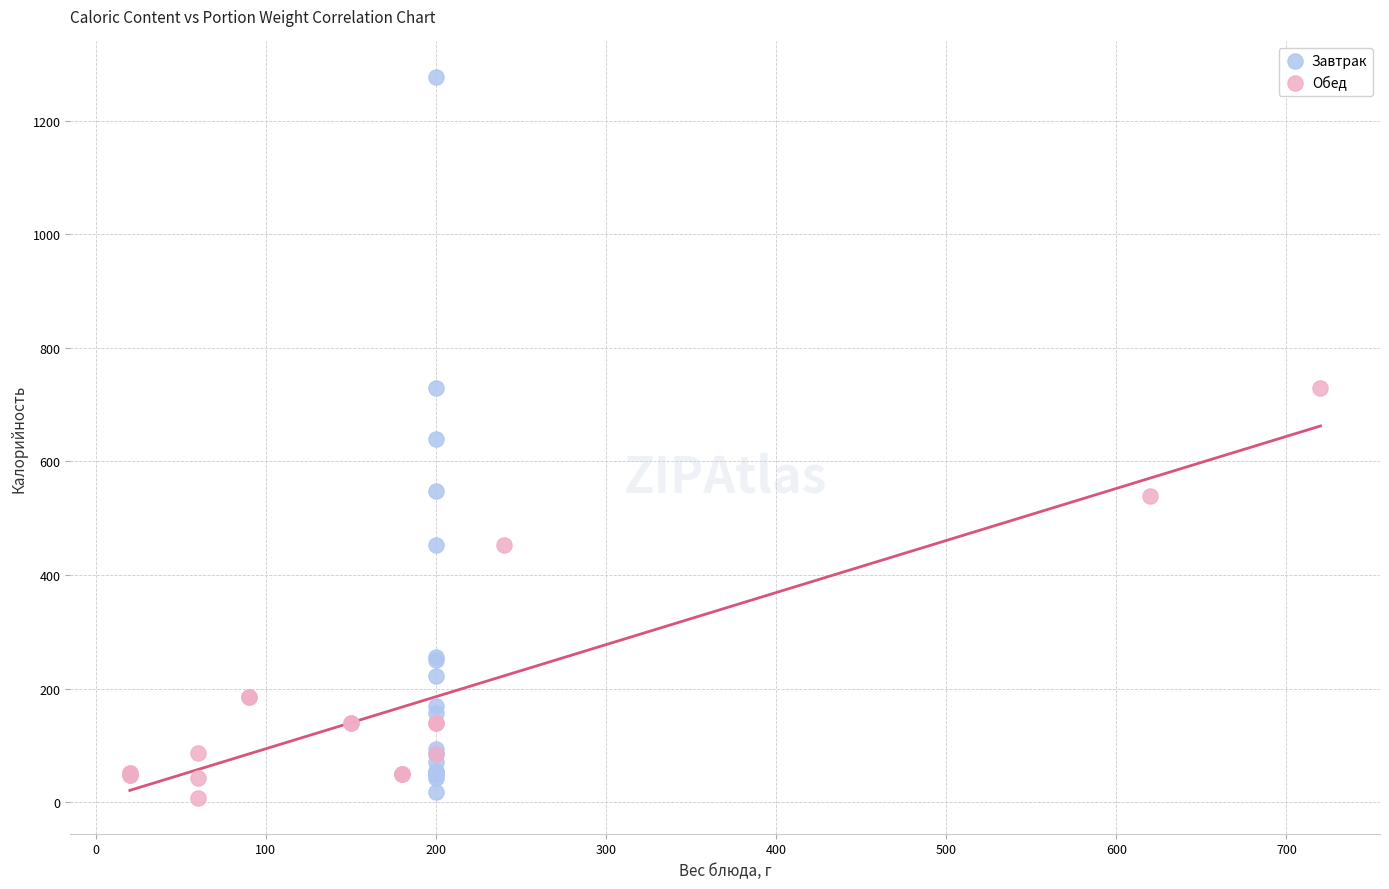

Which series contains the highest Y value?

Завтрак